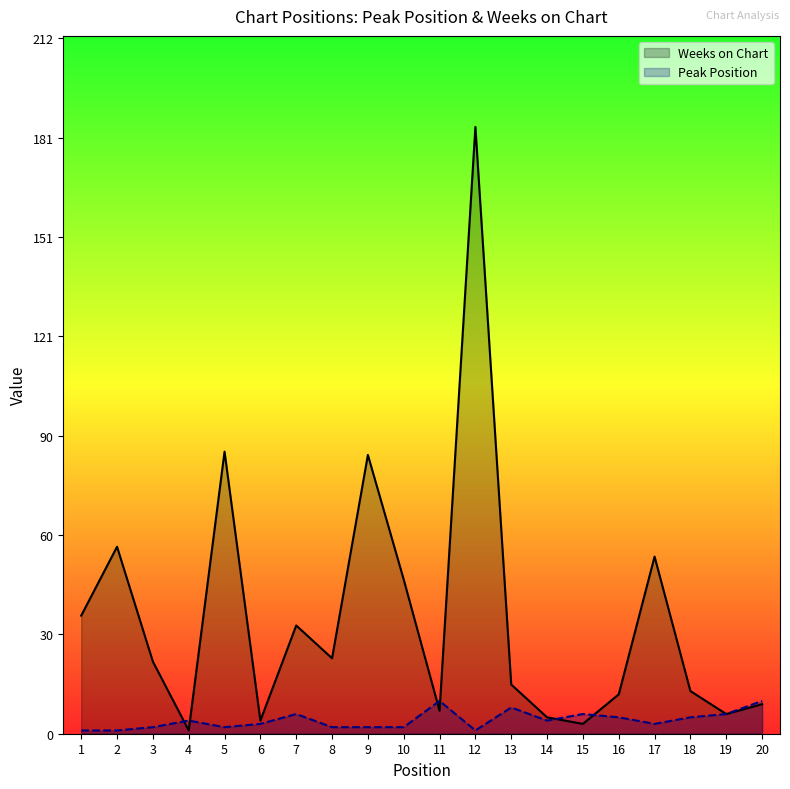

At which label does Peak Position reach its peak?

11